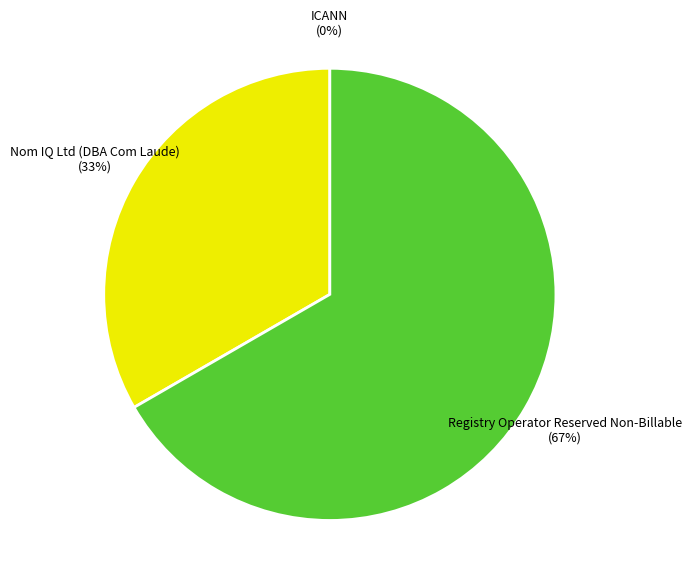

Is it true that Registry Operator Reserved Non-Billable is 67% of the pie?

True